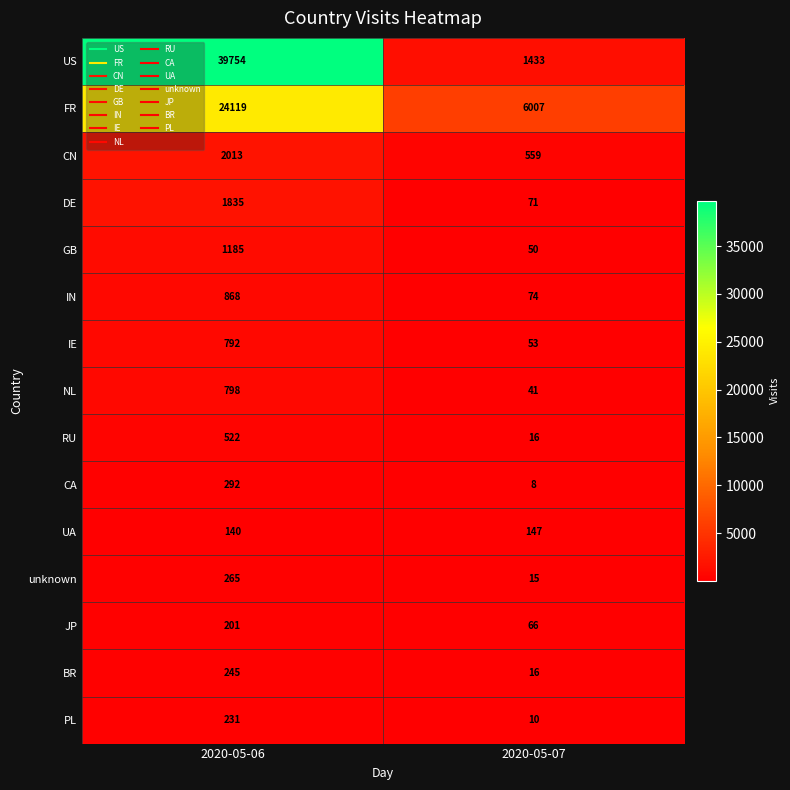

What value does the UA series have at 2020-05-07?

147